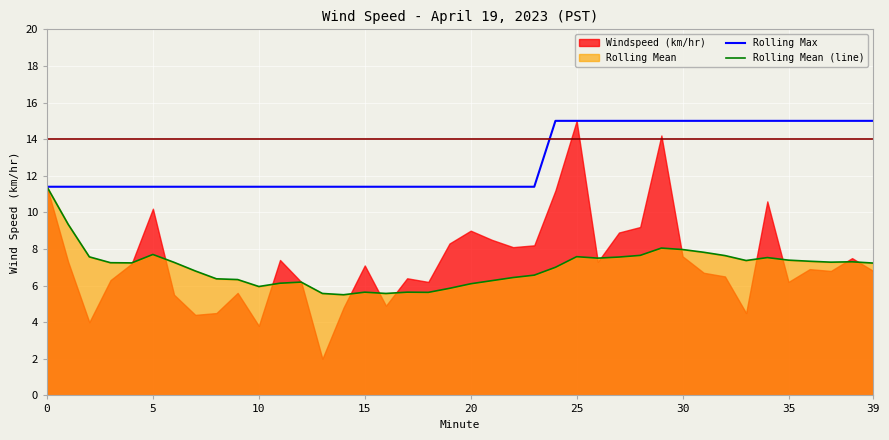

The Rolling Mean (line) series shows 8.9 at 10. True or false?

False